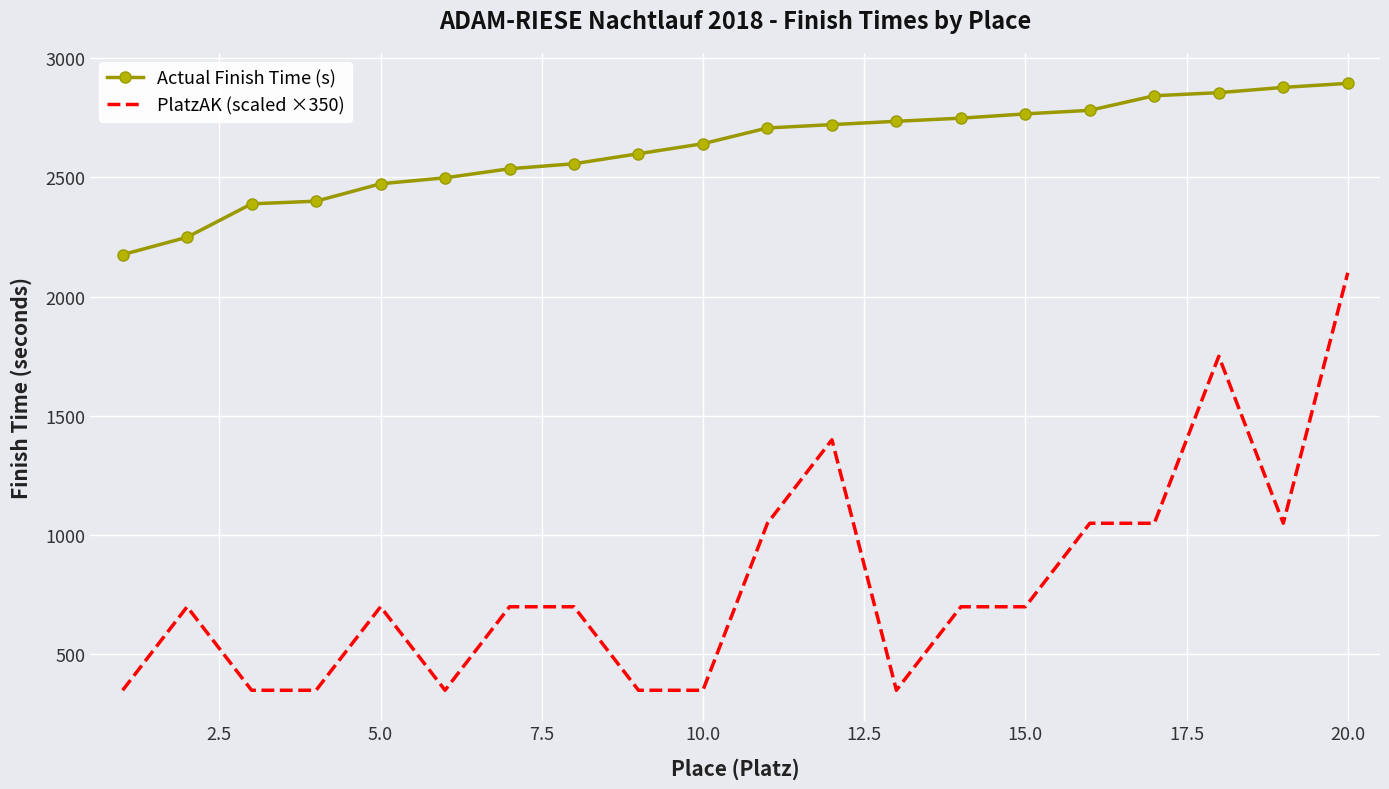

Which series has the largest total across all categories?

Actual Finish Time (s)